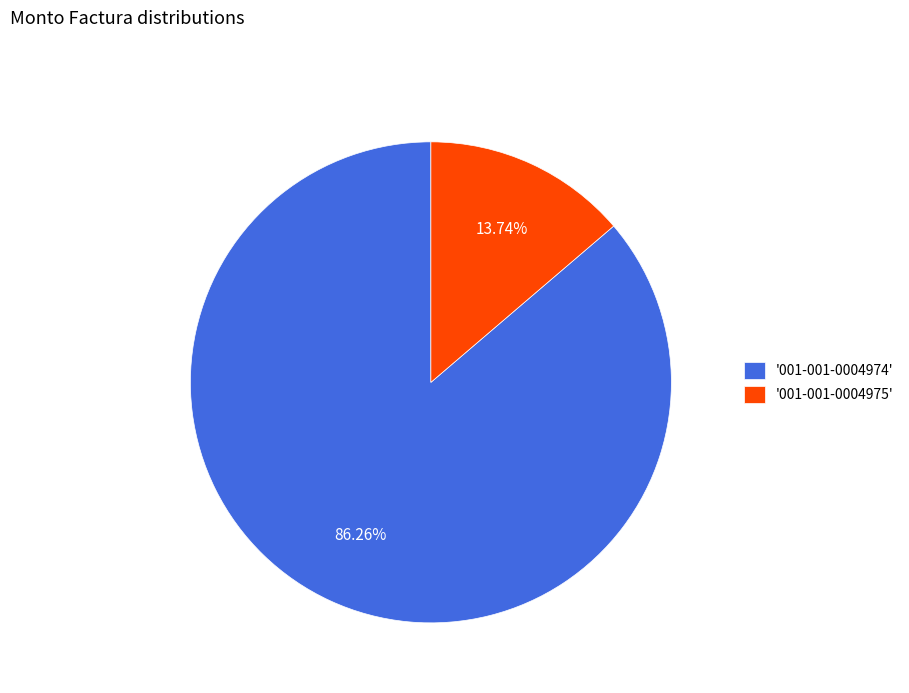

Does any single category account for the majority?

Yes